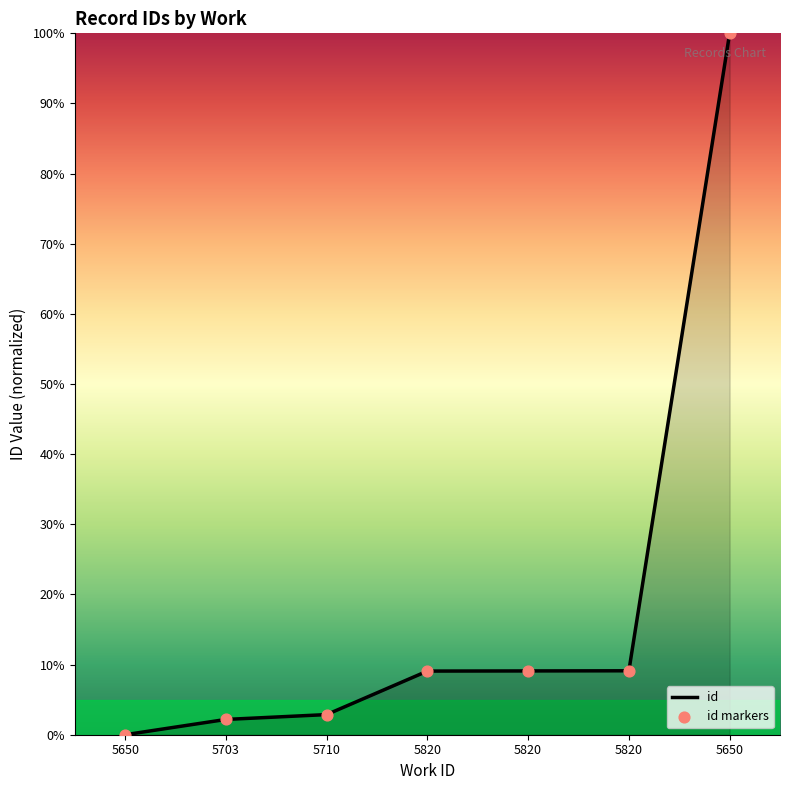

Does the chart have visible grid lines?

No